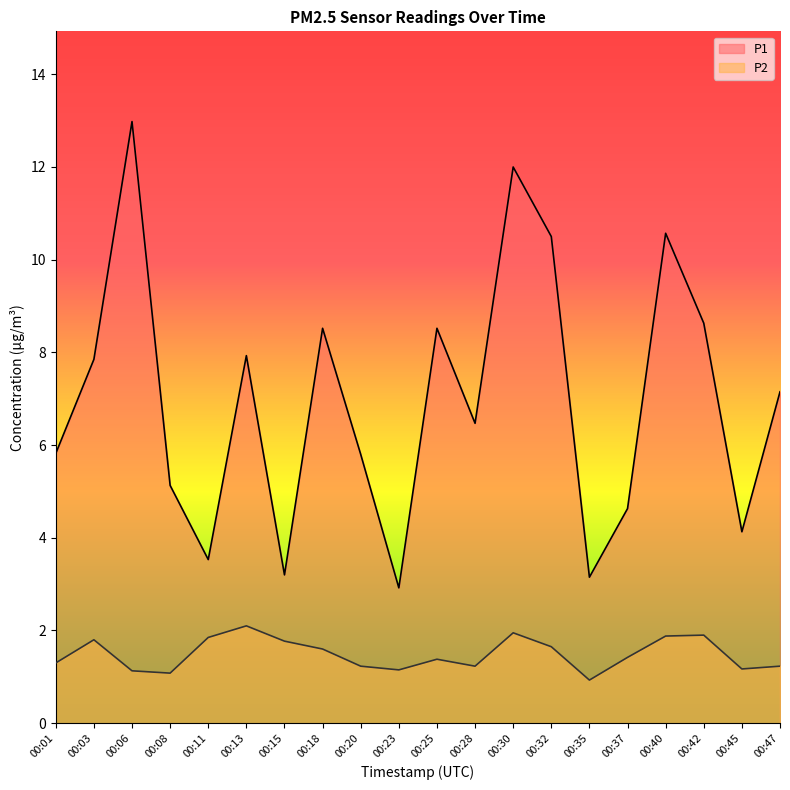

True or false: P1 and P2 cross at least once.

False